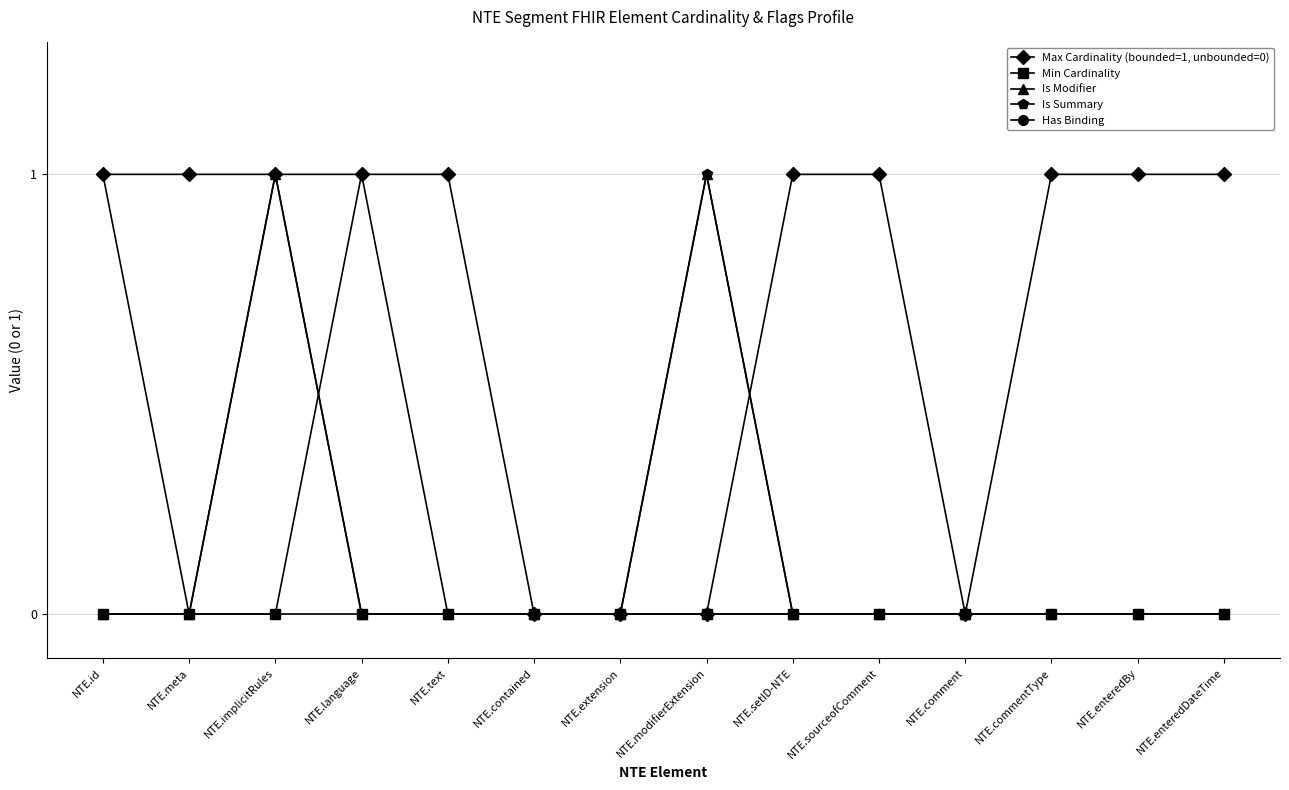

The Is Summary series shows 0 at NTE.commentType. True or false?

True